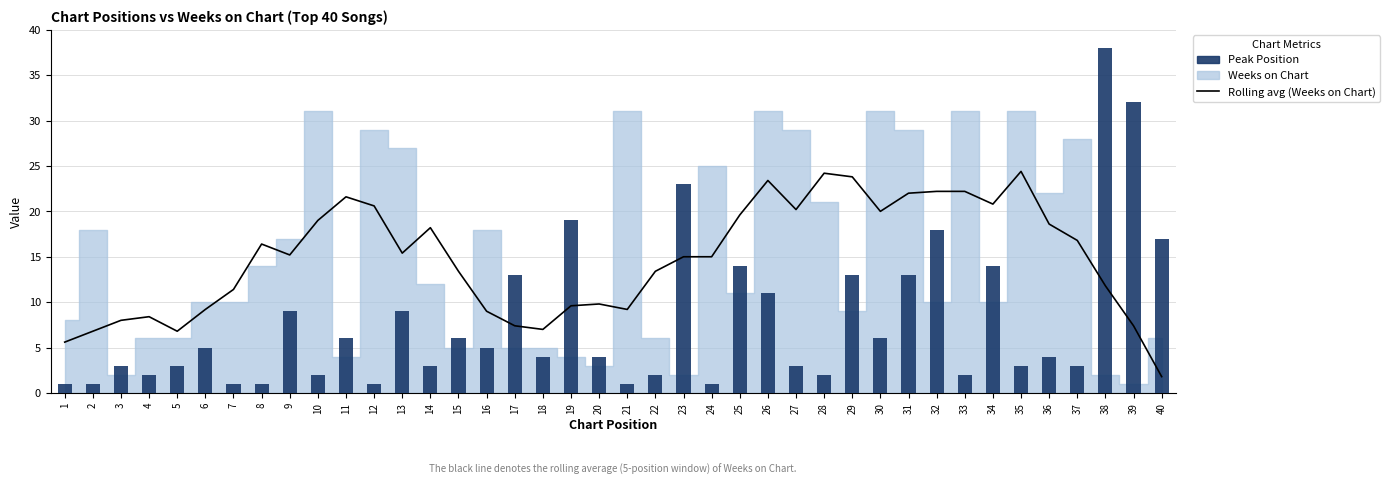

What is the value of the Rolling avg (Weeks on Chart) bar at the 38th from the left?

11.8